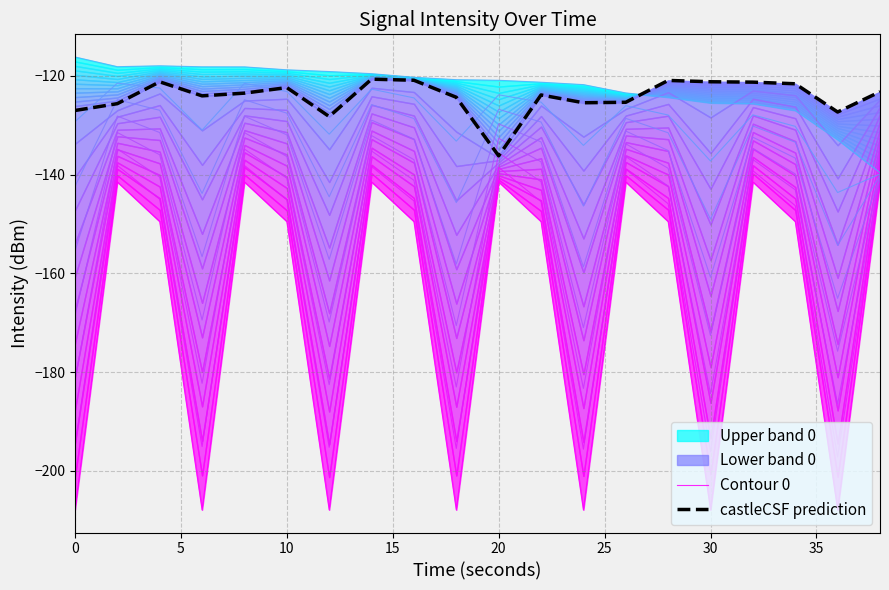

What is the difference between the second highest and minimum values in the Contour 0 series?

66.4